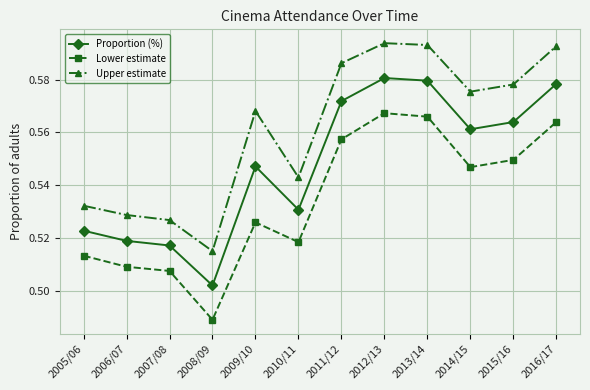

Which label corresponds to the smallest value in the chart?

2008/09